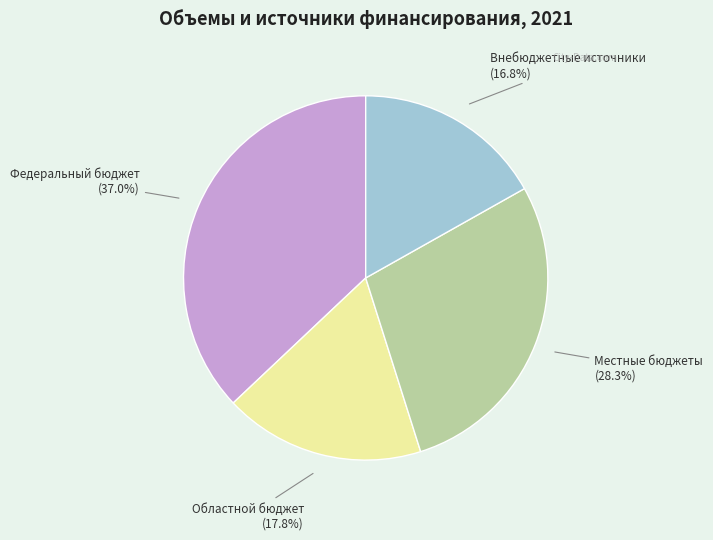

Does any single category account for the majority?

No